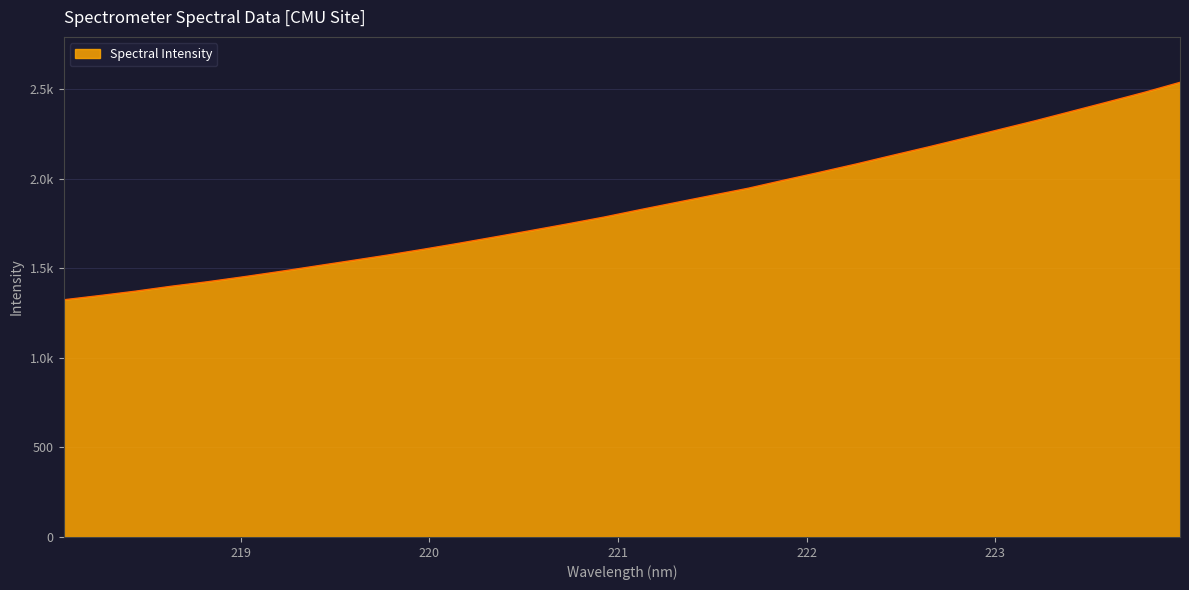

Which label corresponds to the largest value in the chart?

223.9802